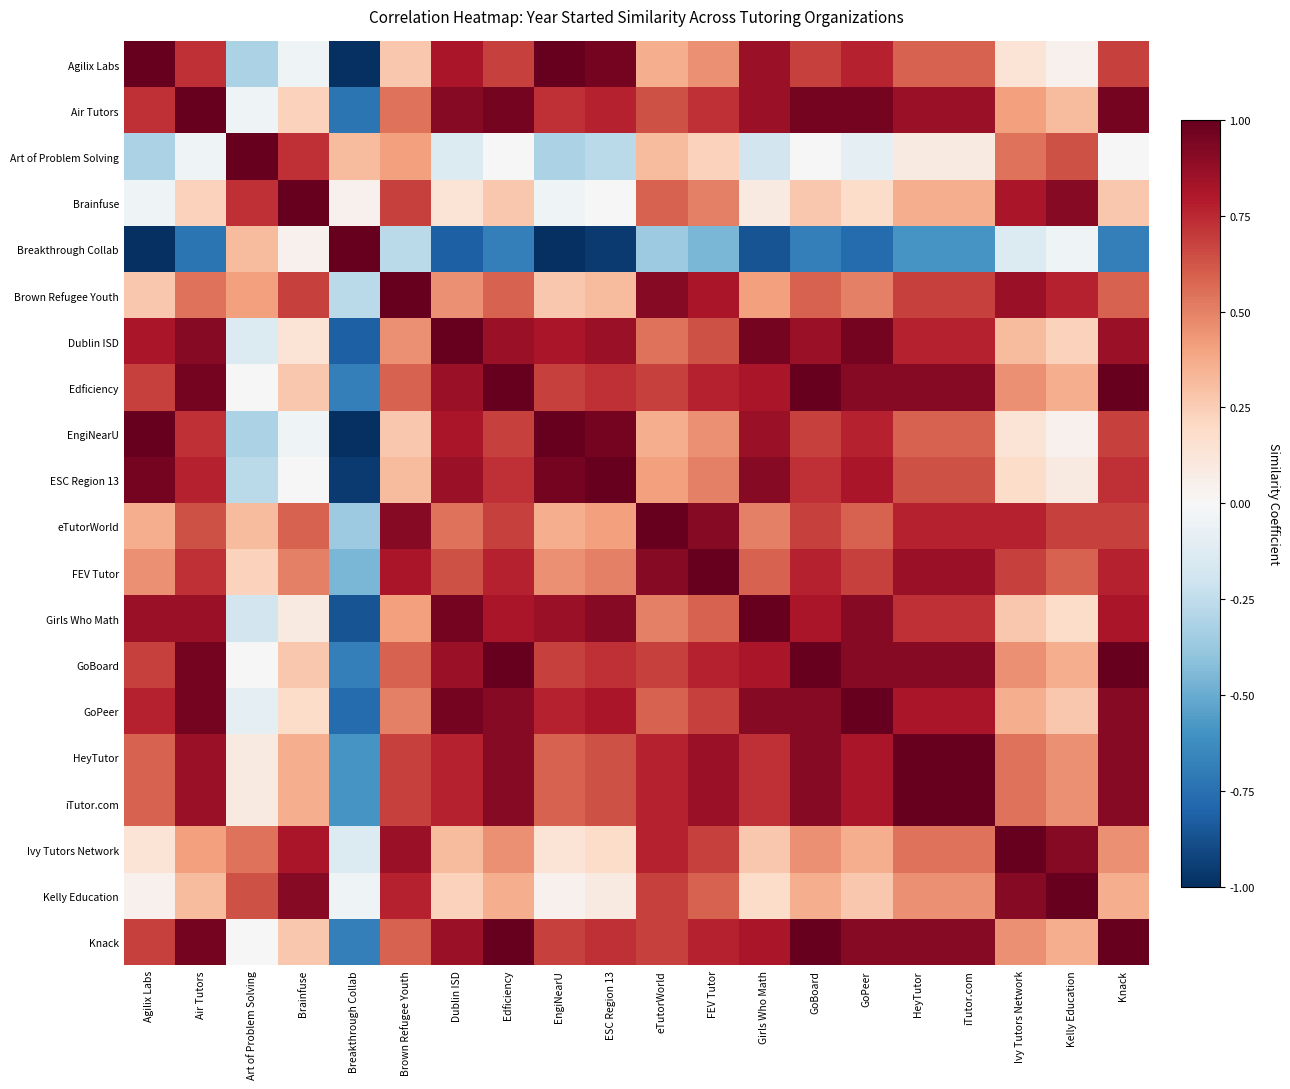

At iTutor.com, list the series in order from smallest to largest.

Breakthrough Collab, Art of Problem Solving, Brainfuse, Kelly Education, Ivy Tutors Network, Agilix Labs, EngiNearU, ESC Region 13, Brown Refugee Youth, Girls Who Math, Dublin ISD, eTutorWorld, GoPeer, Air Tutors, FEV Tutor, Edficiency, GoBoard, Knack, HeyTutor, iTutor.com